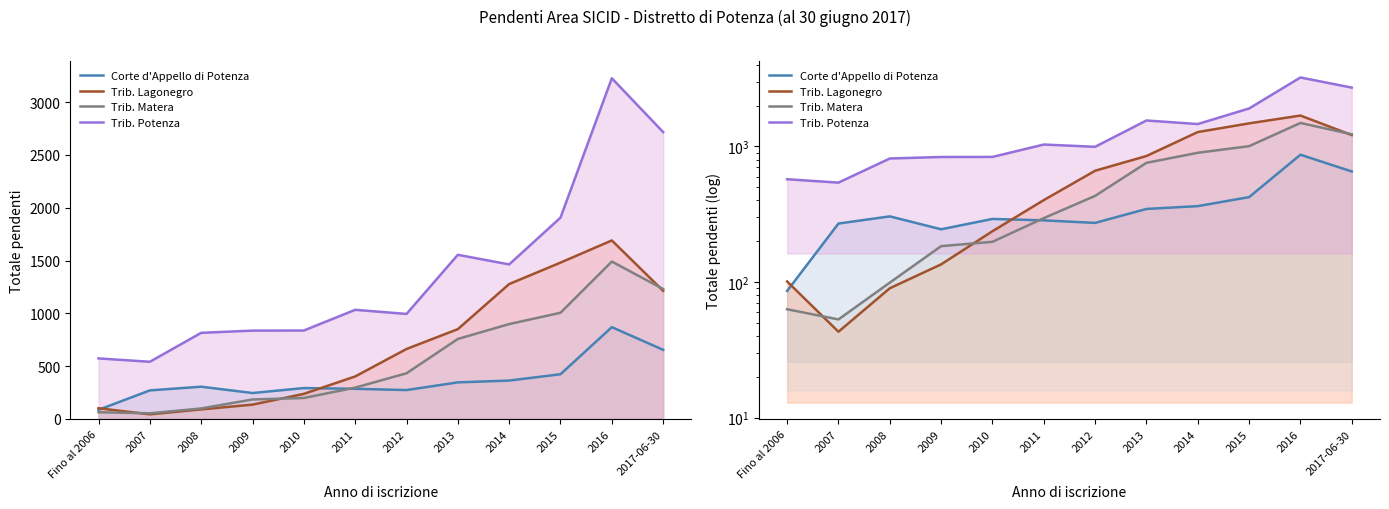

In Trib. Lagonegro, how many points are lower than both neighbors (excluding endpoints)?

1